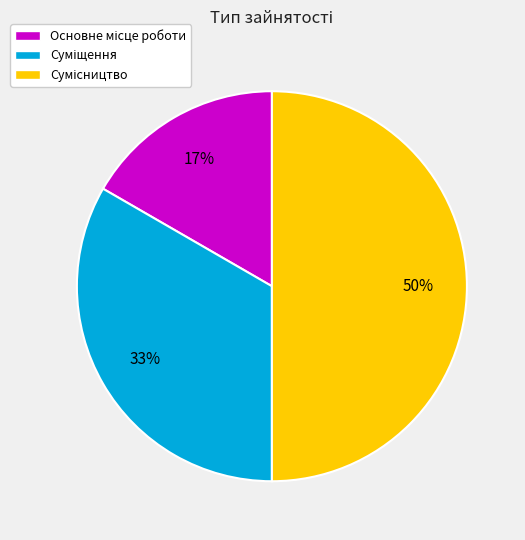

To the nearest percent, what is the difference between the largest and smallest slice percentages?

33%